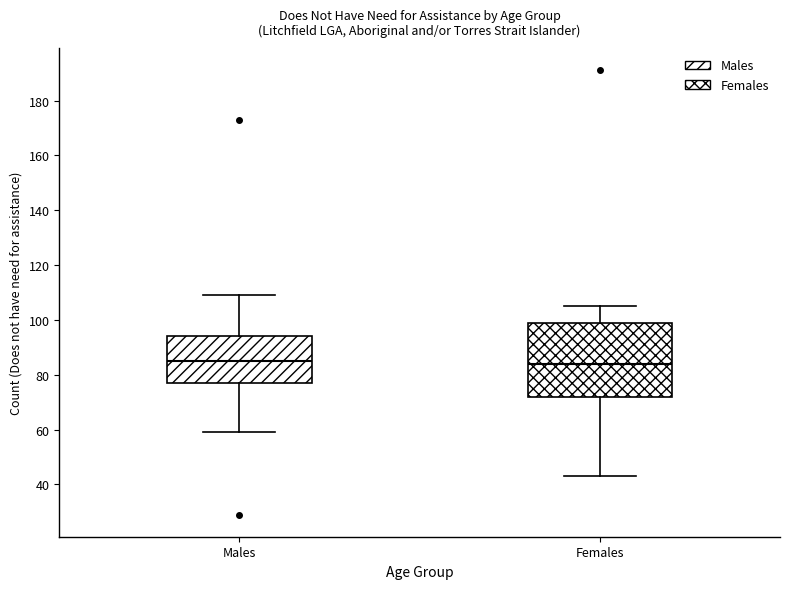

Reading left to right, read every box against the y-axis: the position of its median line, the range the box covers, and the ends of its whiskers. The values are not printed on the chart, so give them approximately, as read against the axis.

Males: median 86, box 78 to 94, whiskers 60 to 110
Females: median 84, box 72 to 100, whiskers 44 to 106